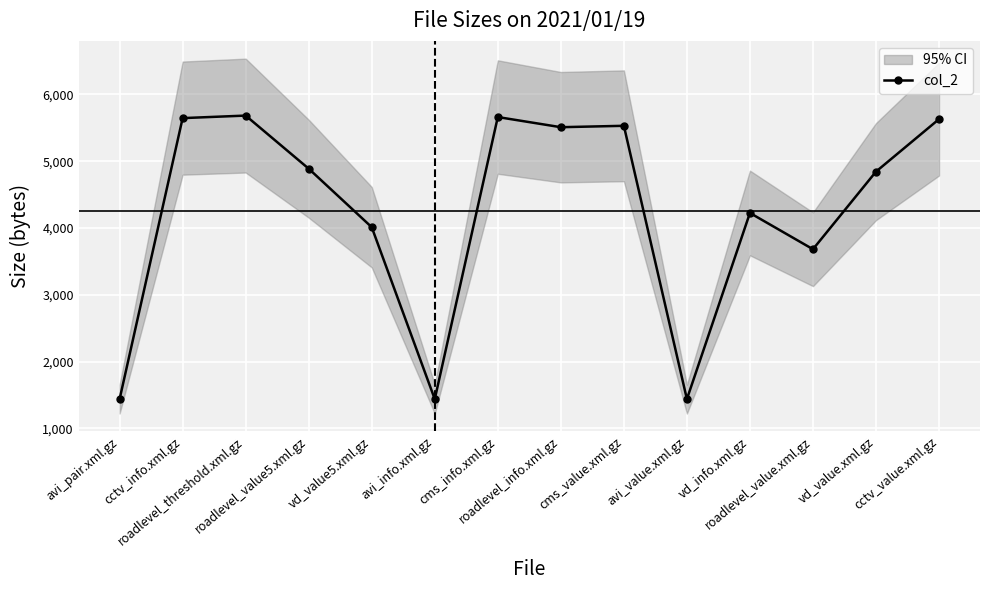

What is the maximum value shown in the chart?

5684